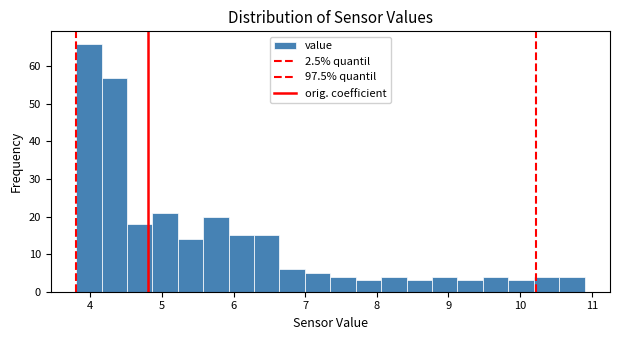

Read against the x-axis, roughly where is the centre of the tallest bar?

4.0